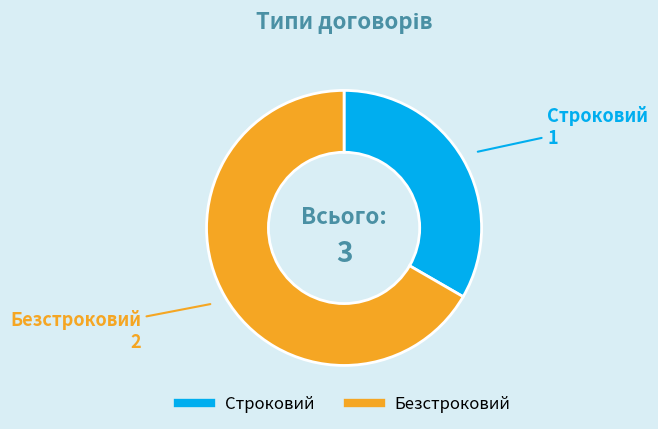

The Строковий slice represents 33% of the pie. True or false?

True